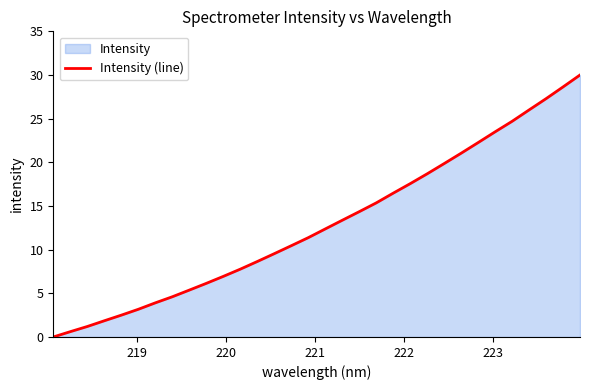

True or false: the data has more than 0 interior local peaks.

False